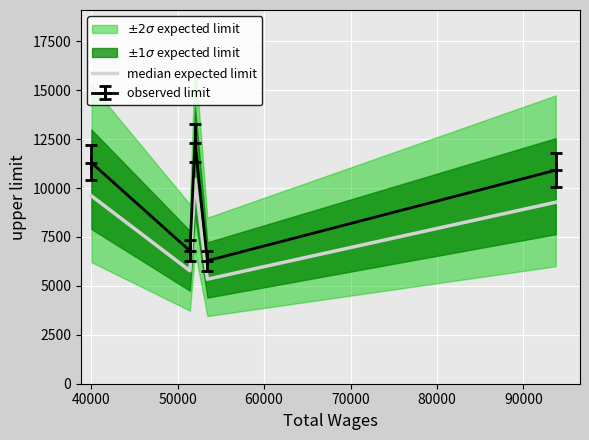

What is the value of the 4th point from the left?

5343.1